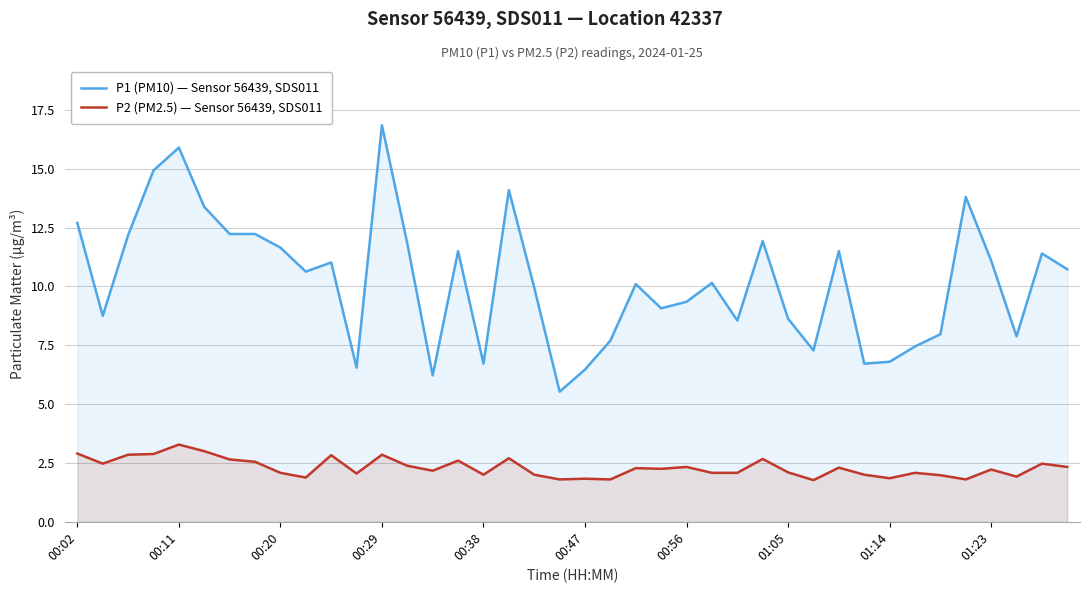

Which series has the largest total across all categories?

P1 (PM10) — Sensor 56439, SDS011